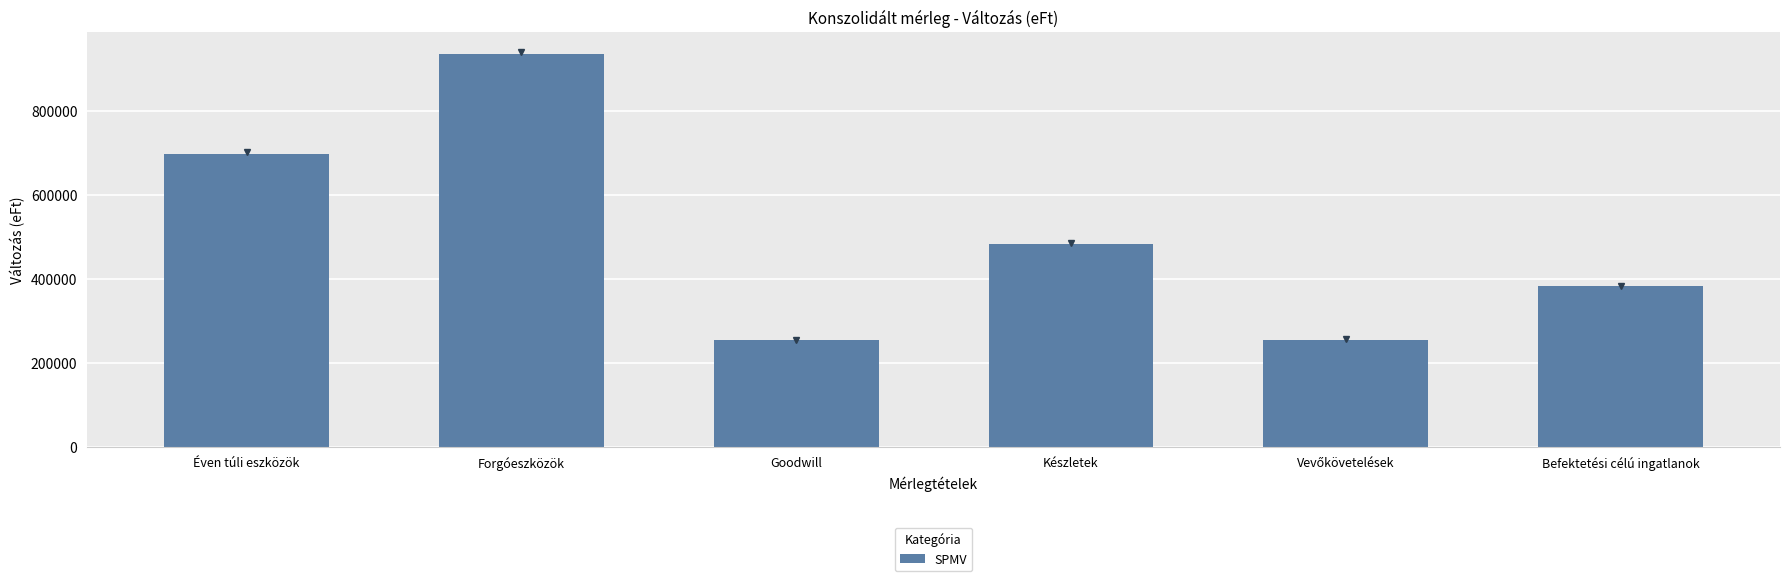

The value at Készletek is 699230.0. True or false?

False